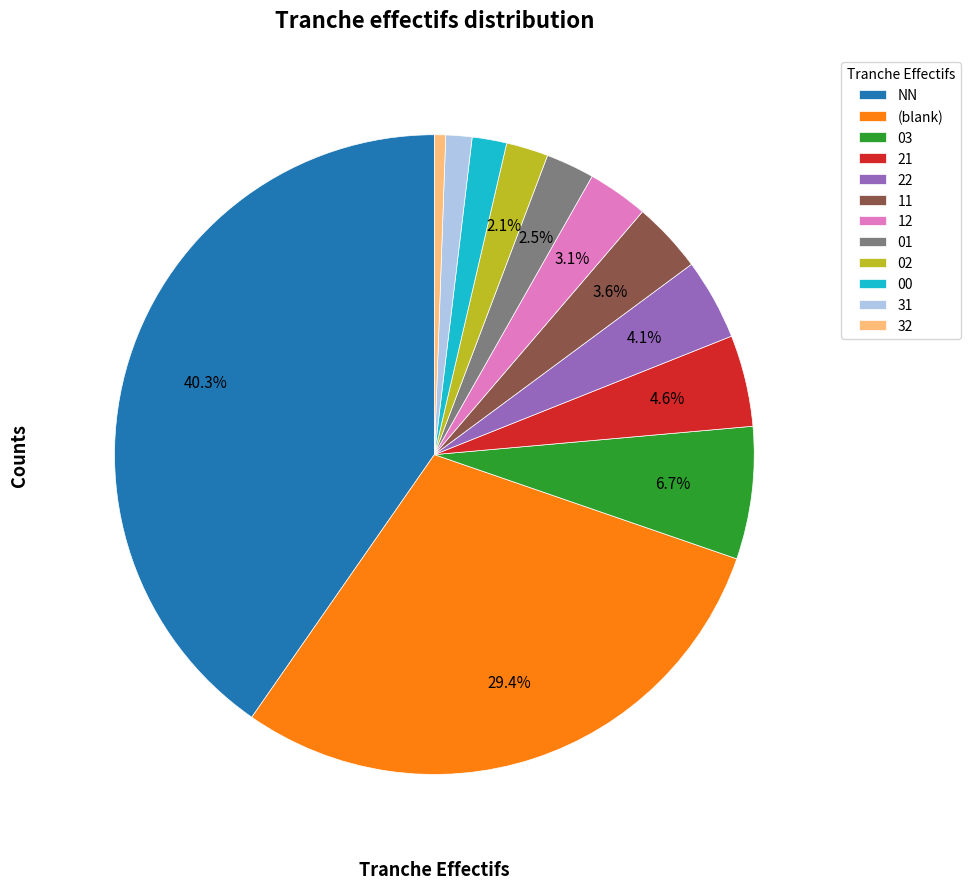

True or false: 12 accounts for 3% of the total.

True